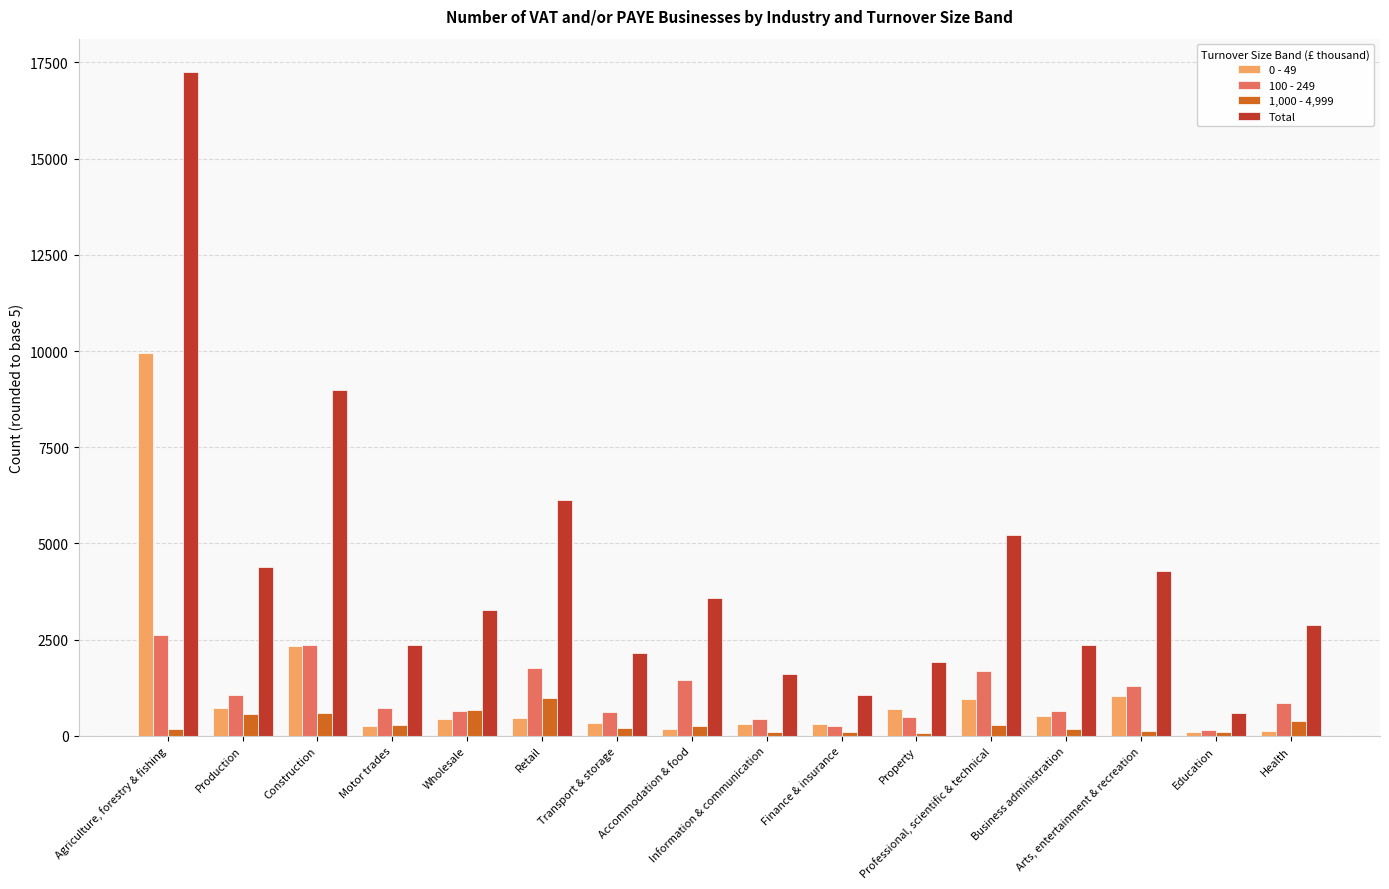

What is the smallest value displayed?

75